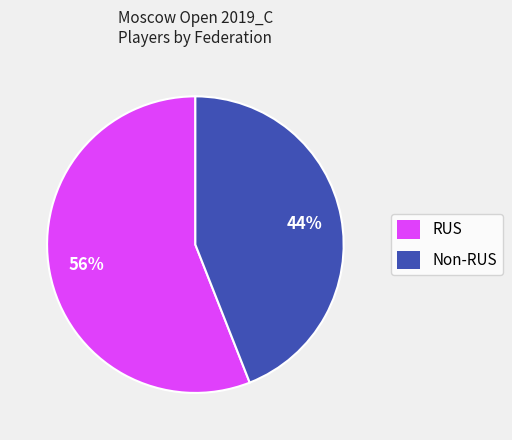

Count the number of slices in the pie.

2